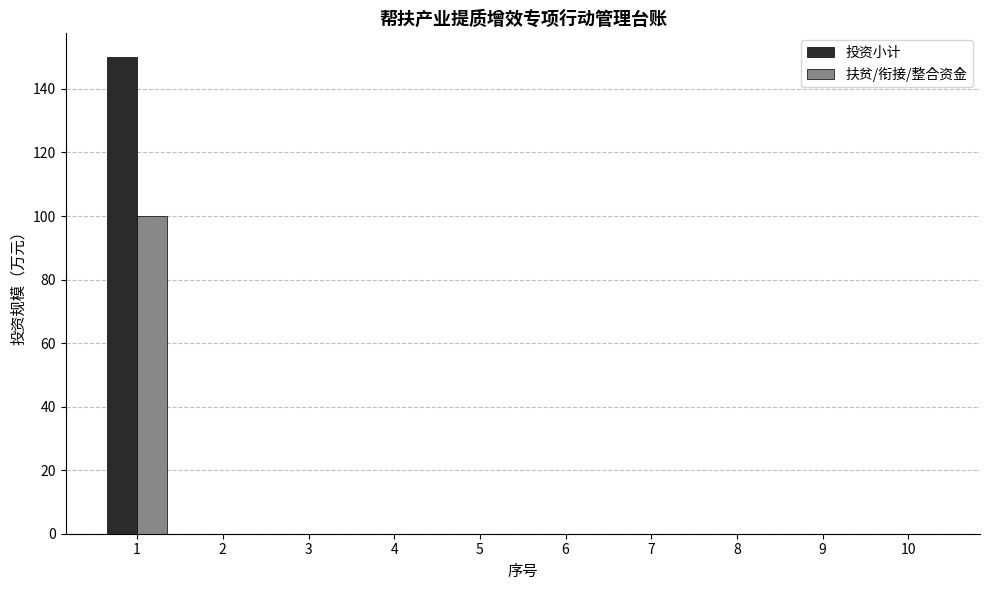

Is it true that 扶贫/衔接/整合资金 equals 57 at 9?

False